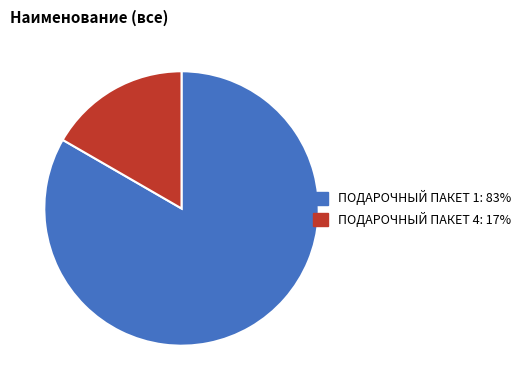

Approximately how many times larger is the value at ПОДАРОЧНЫЙ ПАКЕТ 1 compared to ПОДАРОЧНЫЙ ПАКЕТ 4?

5.0